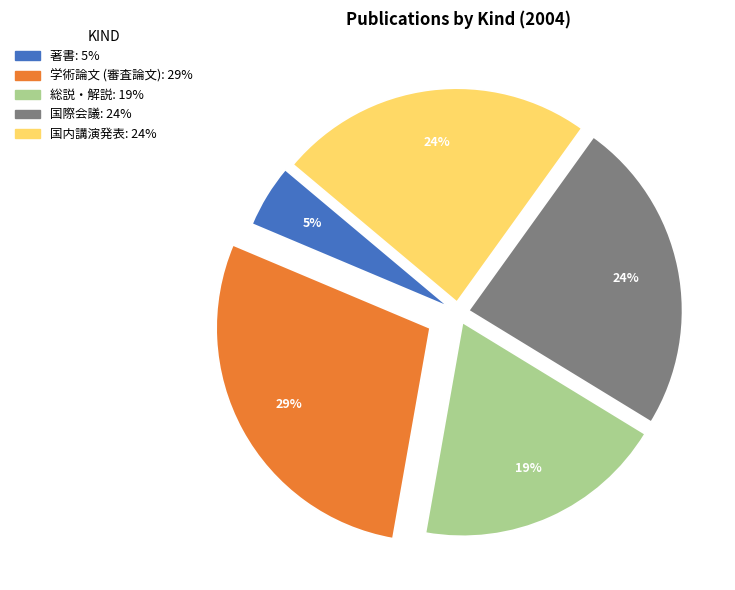

Approximately how many times larger is the value at 学術論文 (審査論文) compared to 国内講演発表?

1.2